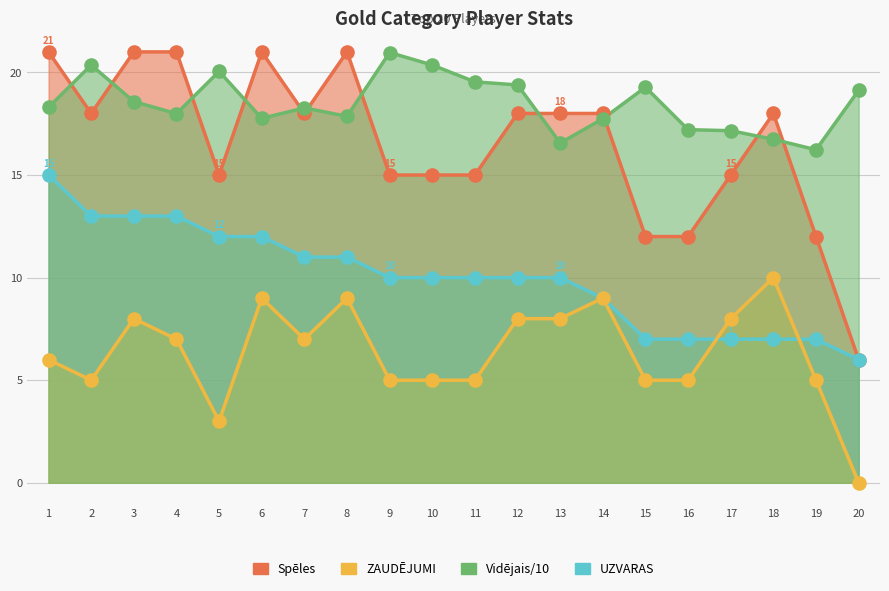

Reading left to right, transcribe all the data shown in this chart.

Spēles: 21.0	18.0	21.0	21.0	15.0	21.0	18.0	21.0	15.0	15.0	15.0	18.0	18.0	18.0	12.0	12.0	15.0	18.0	12.0	6.0
UZVARAS: 15.0	13.0	13.0	13.0	12.0	12.0	11.0	11.0	10.0	10.0	10.0	10.0	10.0	9.0	7.0	7.0	7.0	7.0	7.0	6.0
ZAUDĒJUMI: 6.0	5.0	8.0	7.0	3.0	9.0	7.0	9.0	5.0	5.0	5.0	8.0	8.0	9.0	5.0	5.0	8.0	10.0	5.0	0.0
Vidējais: 18.3	20.4	18.6	18.0	20.1	17.8	18.3	17.9	21.0	20.4	19.5	19.4	16.6	17.7	19.3	17.2	17.2	16.7	16.2	19.1